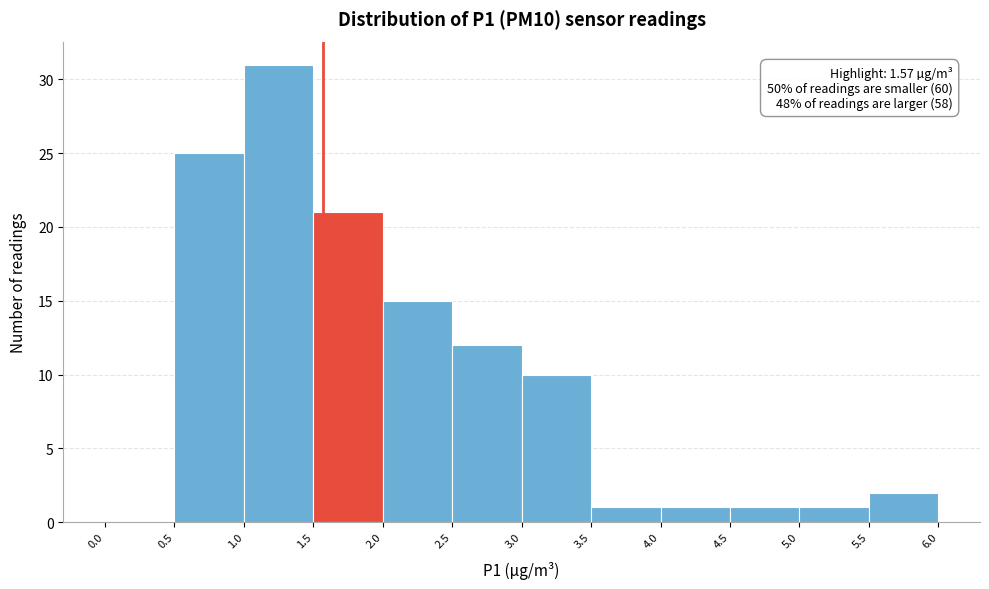

Which range on the x-axis has the tallest bar?

1.0 to 1.5